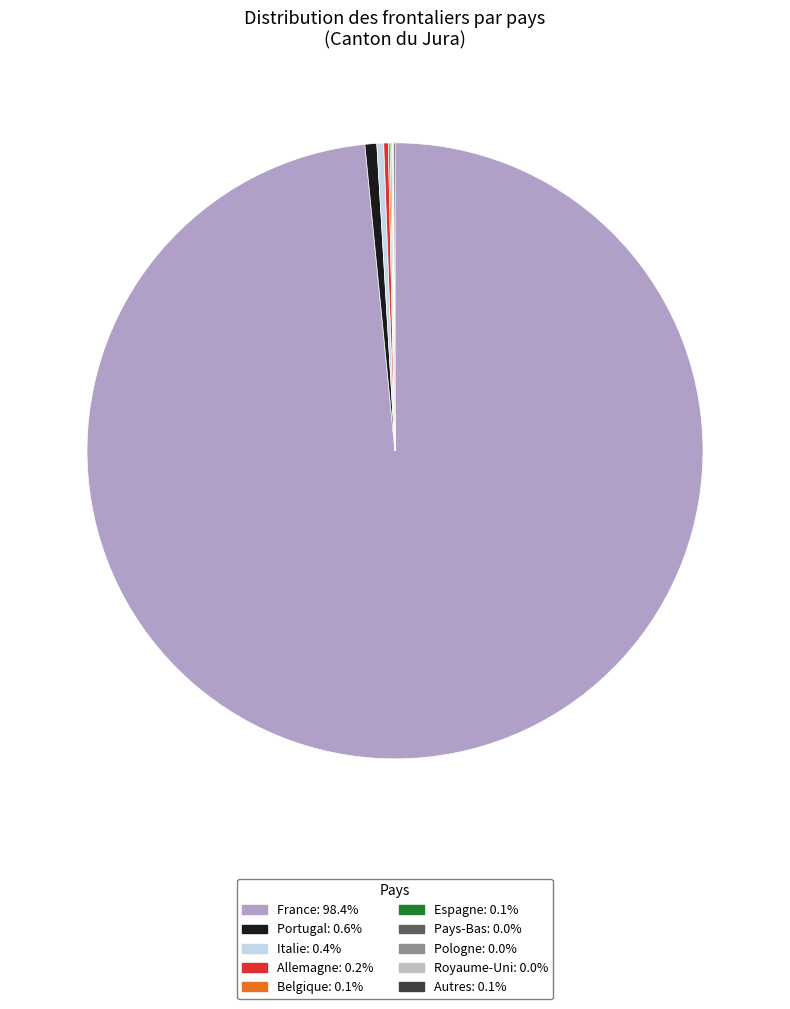

What percentage is the France slice, to the nearest percent?

98%